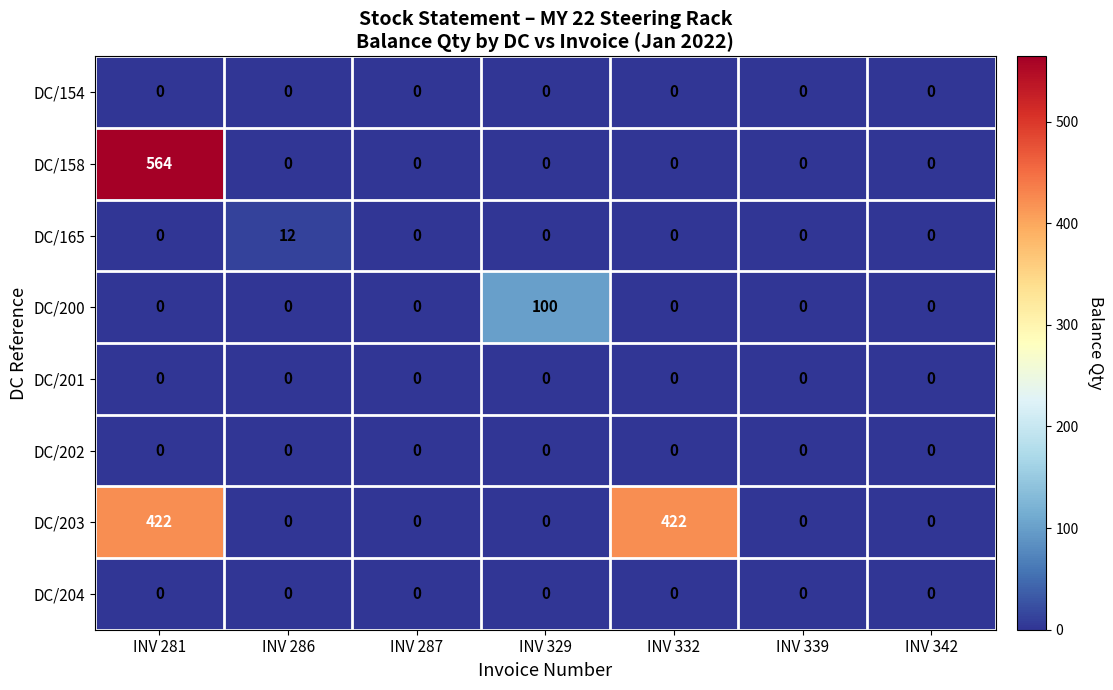

Between INV 281 and INV 286, which series saw the biggest shift?

DC/158